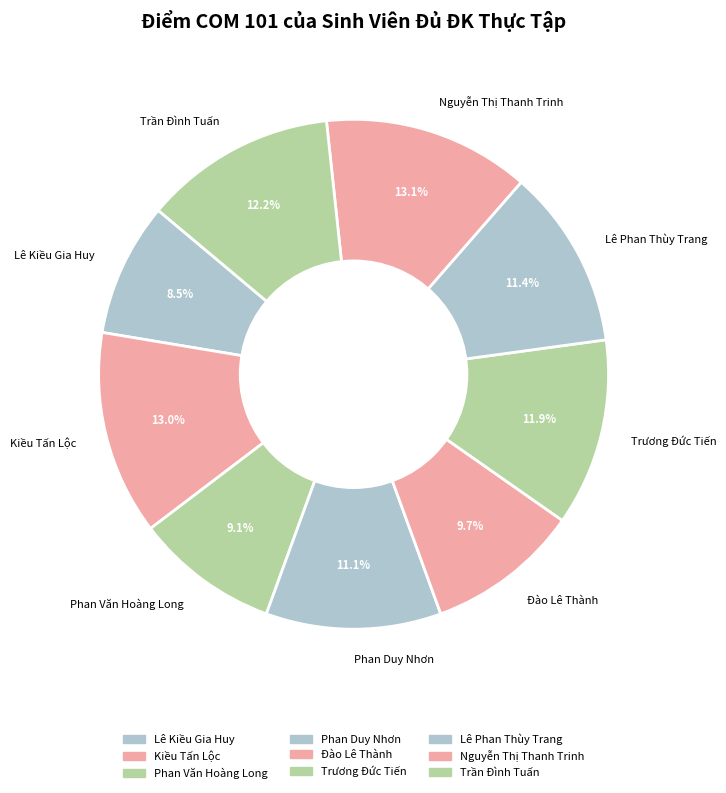

Approximately how many times larger is the value at Phan Văn Hoàng Long compared to Lê Phan Thùy Trang?

0.8